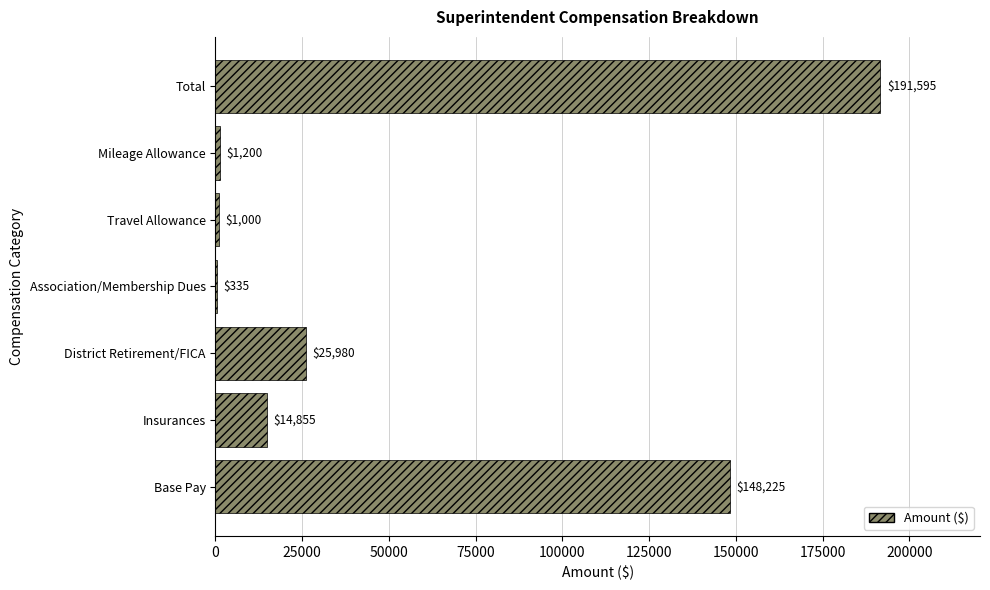

At which category does the chart reach its peak across all series?

Total